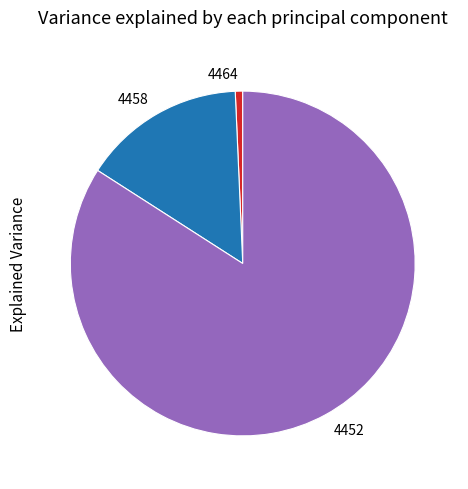

The 4452 slice represents 84% of the pie. True or false?

True